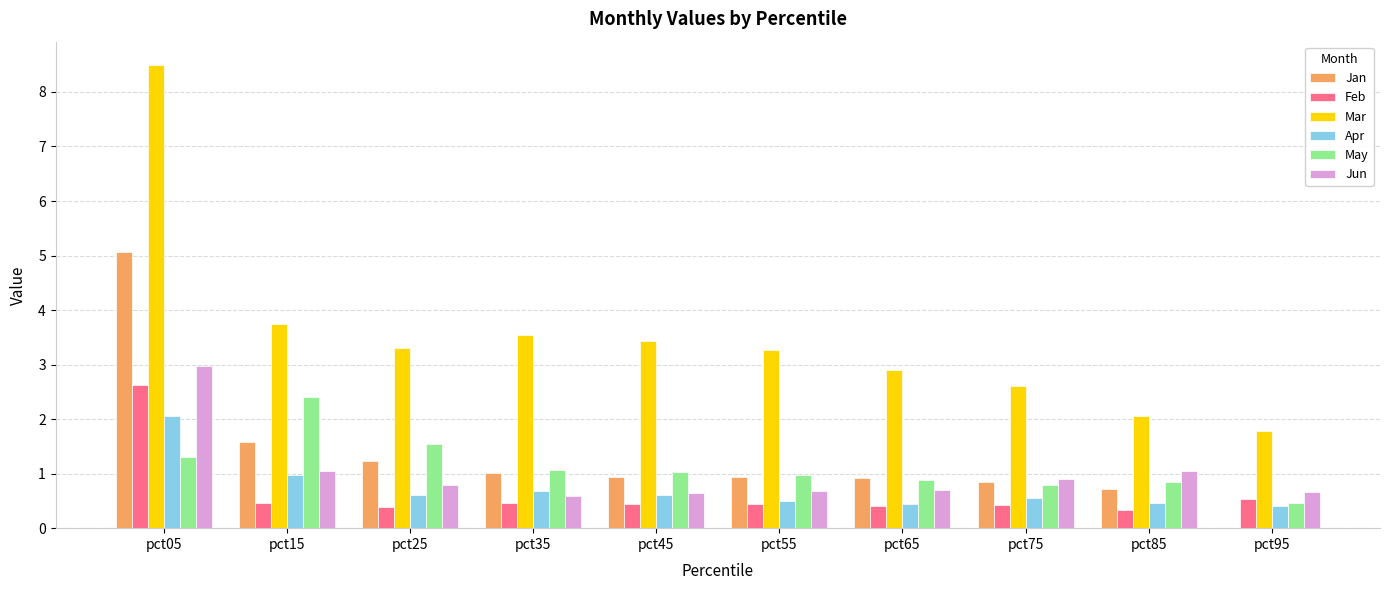

What is the spread (max minus min) of values at pct55?

2.8